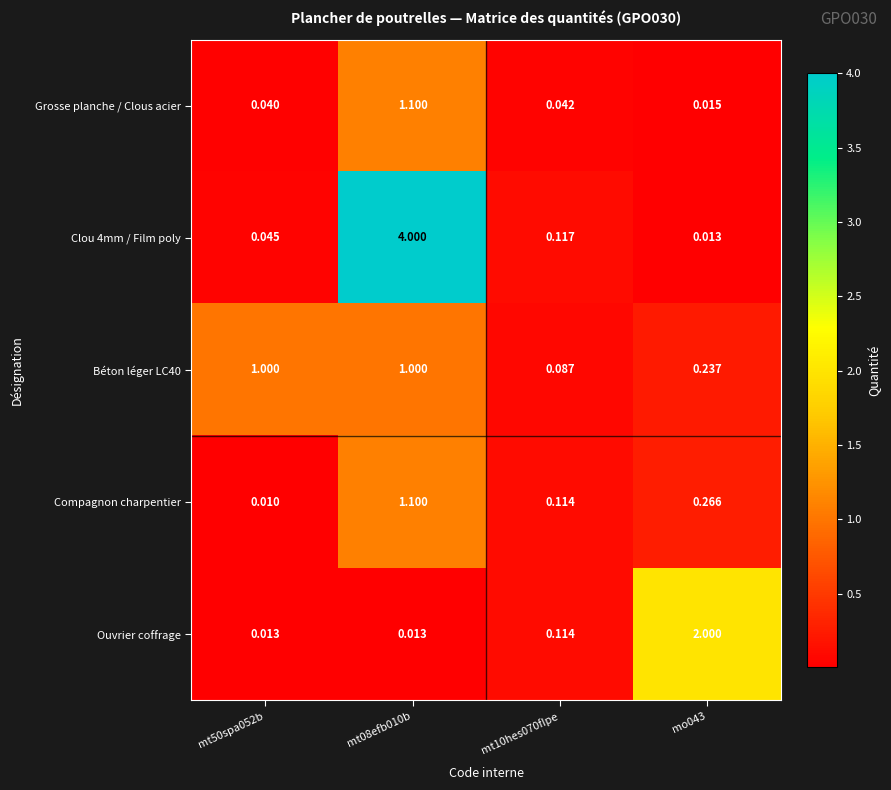

Which series changed the most between mt08efb010b and mo043?

Clou 4mm / Film poly